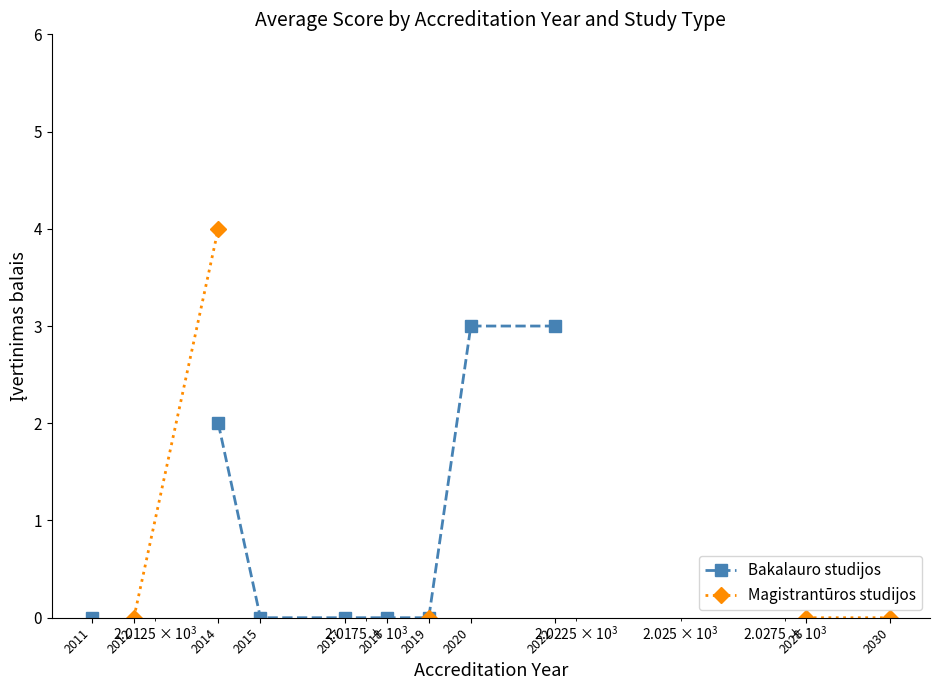

What is the value of the Bakalauro studijos point at the 8th from the left?

3.0